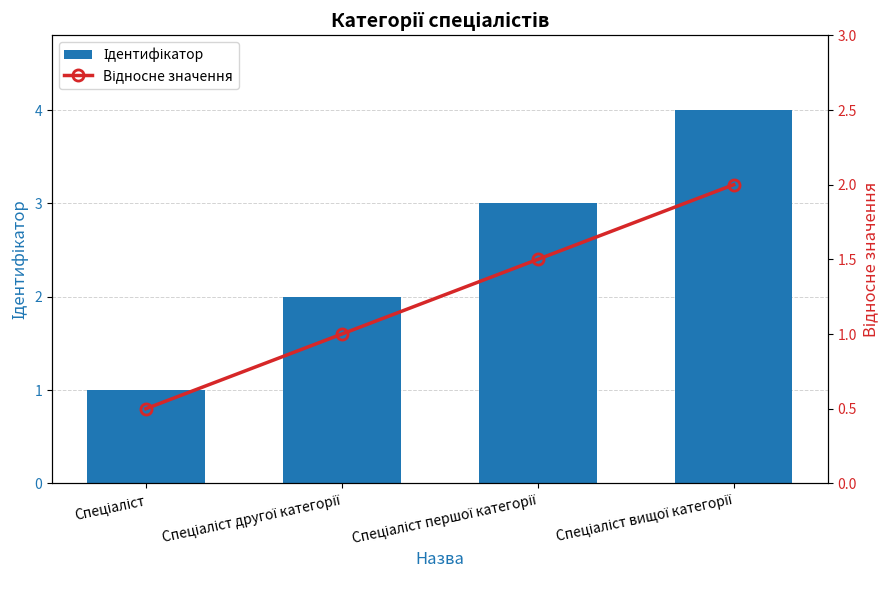

How many groups of bars are there?

4